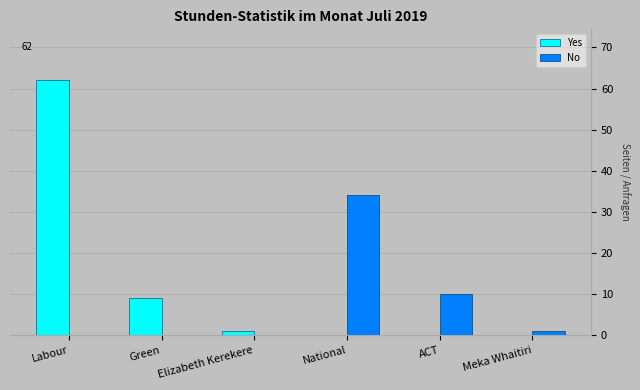

Is it true that No equals 12 at National?

False